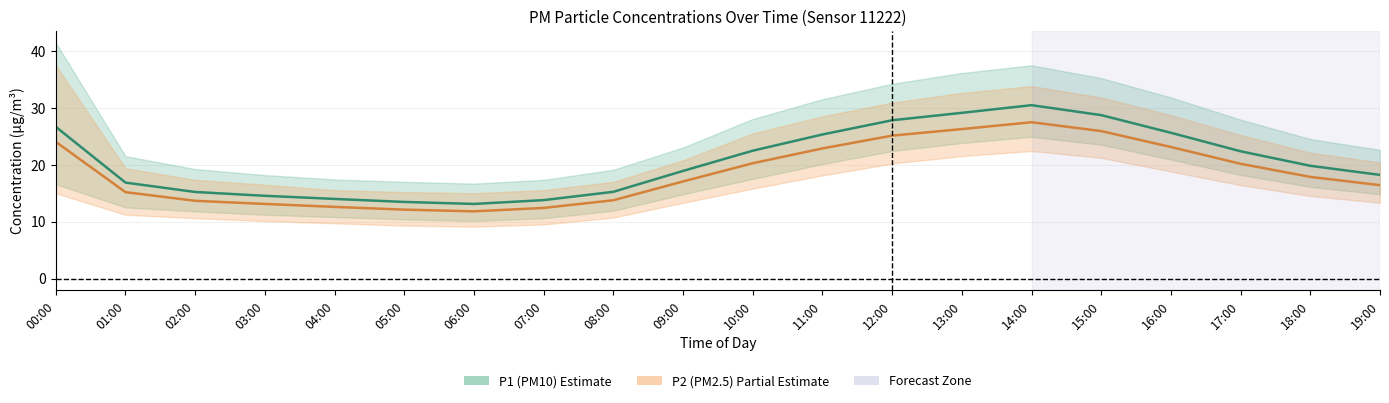

What is the greatest value displayed?

41.4